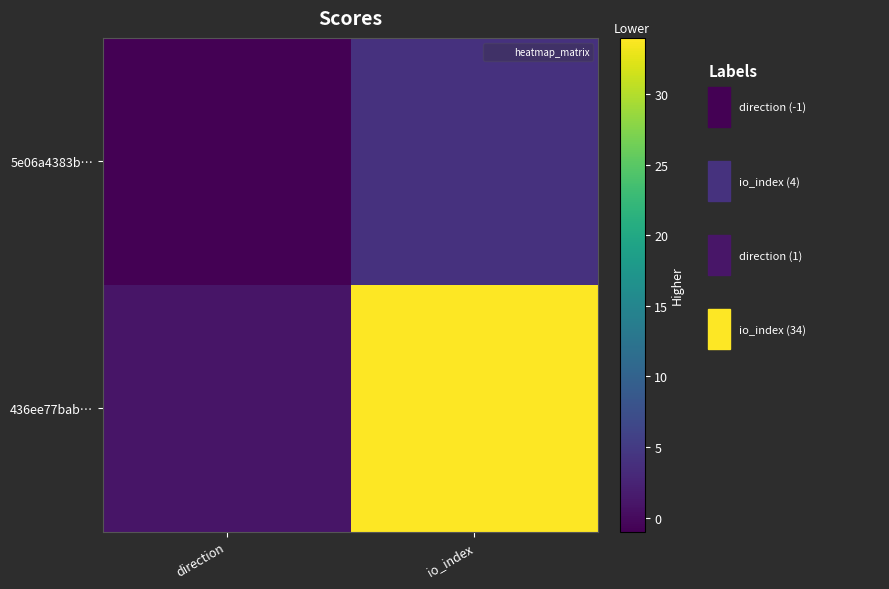

What is the spread (max minus min) of values at io_index?

30